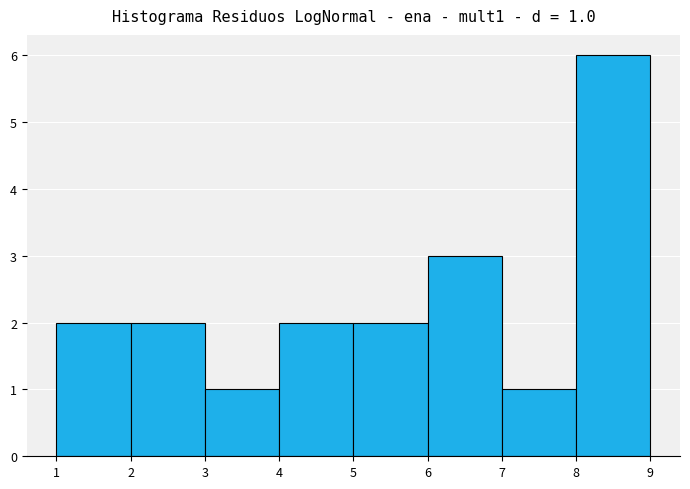

Which range on the x-axis has the tallest bar?

8 to 9